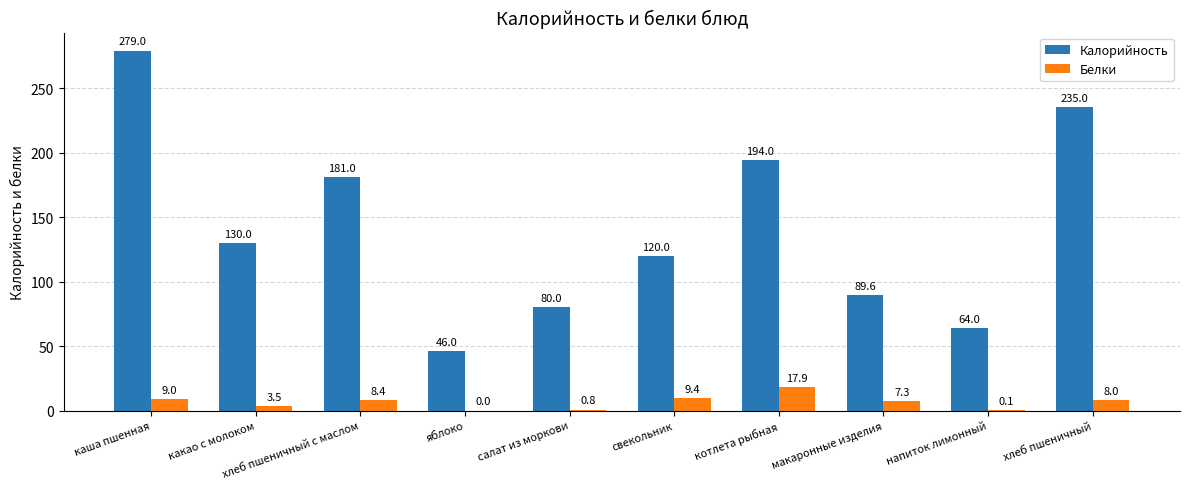

What is the difference between the Белки values at хлеб пшеничный с маслом and котлета рыбная?

9.5